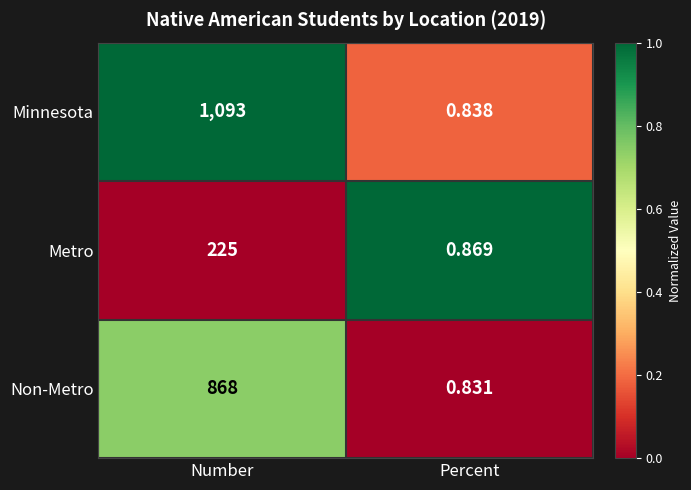

Between Number and Percent, which series saw the biggest shift?

Minnesota